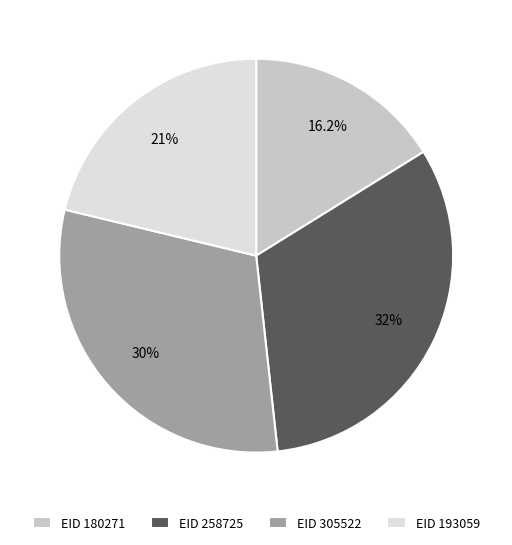

Does any single category account for the majority?

No